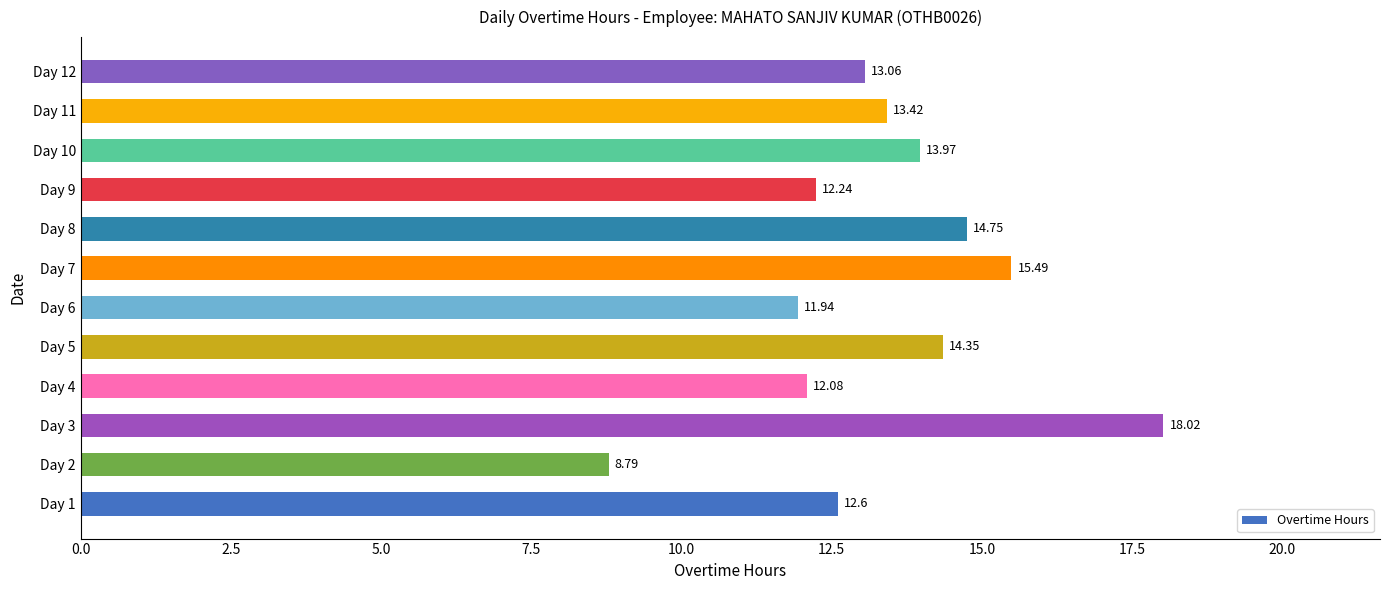

Rank the categories by value from highest to lowest.

Day 3, Day 7, Day 8, Day 5, Day 10, Day 11, Day 12, Day 1, Day 9, Day 4, Day 6, Day 2